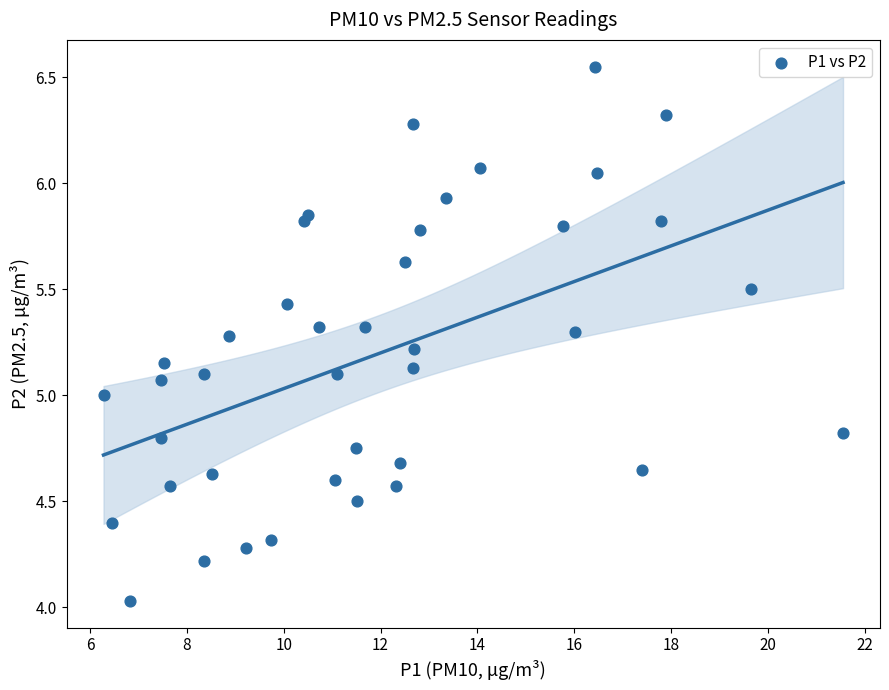

What is the range of Y values (max minus min)?

2.5